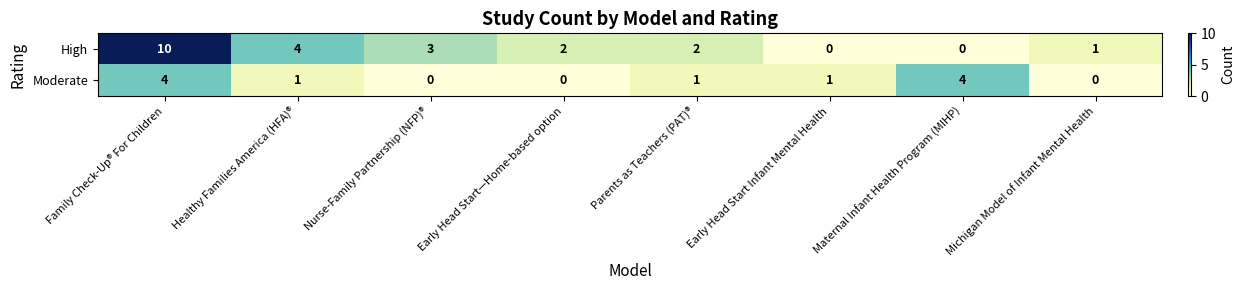

List the series in order of their peak value, lowest first.

Moderate, High